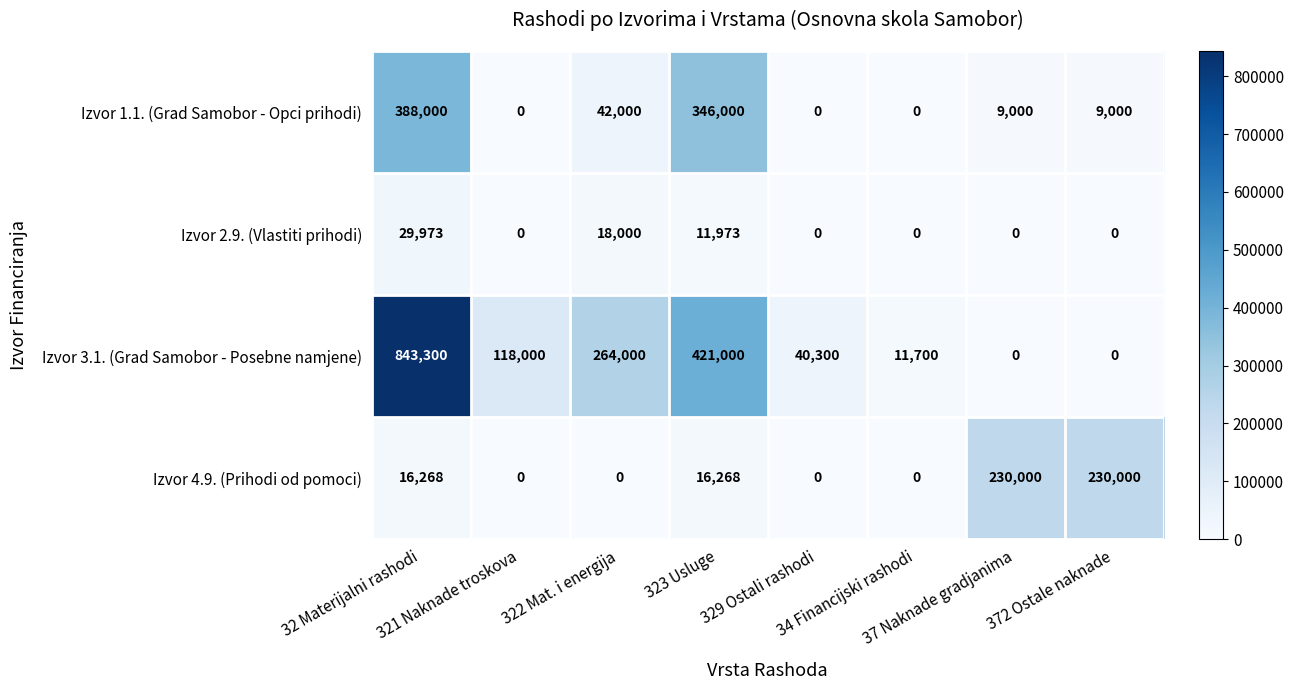

Rank the series by their maximum value, from lowest to highest.

Izvor 2.9. (Vlastiti prihodi), Izvor 4.9. (Prihodi od pomoci), Izvor 1.1. (Grad Samobor - Opci prihodi), Izvor 3.1. (Grad Samobor - Posebne namjene)